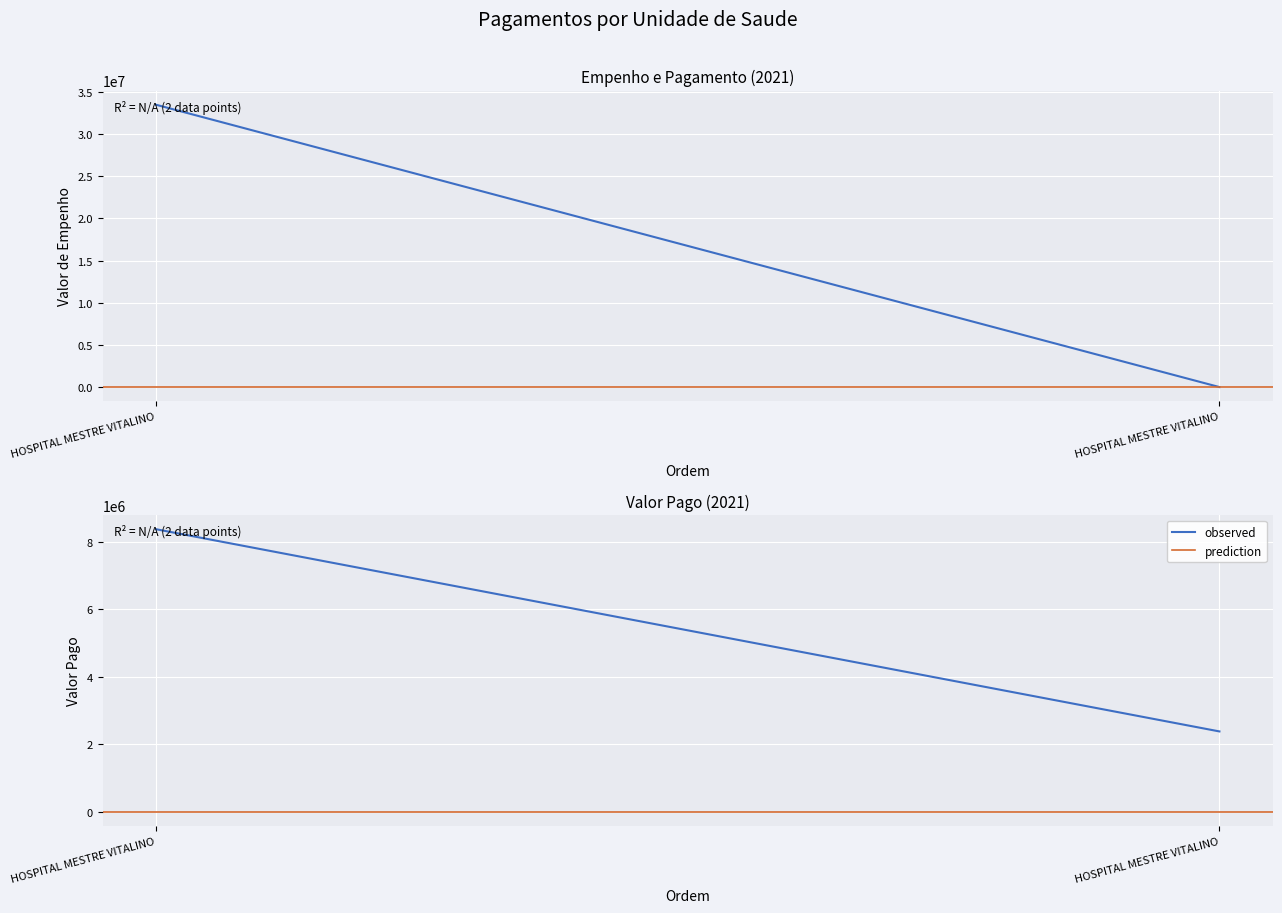

Reading left to right, list all the values displayed in this chart.

observed: 8374661.1	2376576.0
prediction: 0.0	0.0